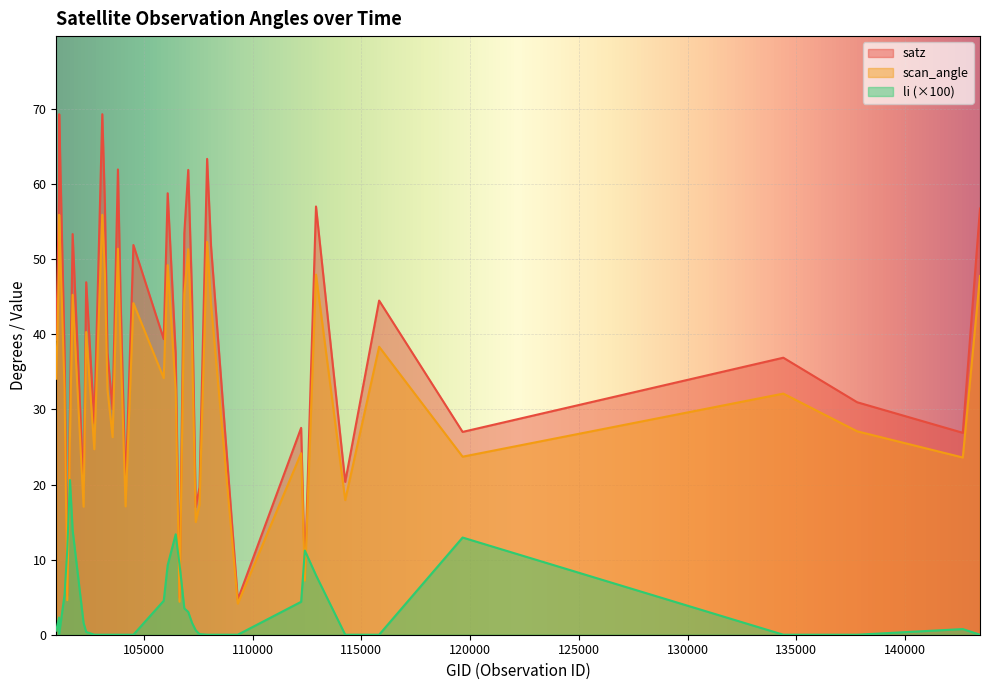

Which category has the highest value in the li series?

101605